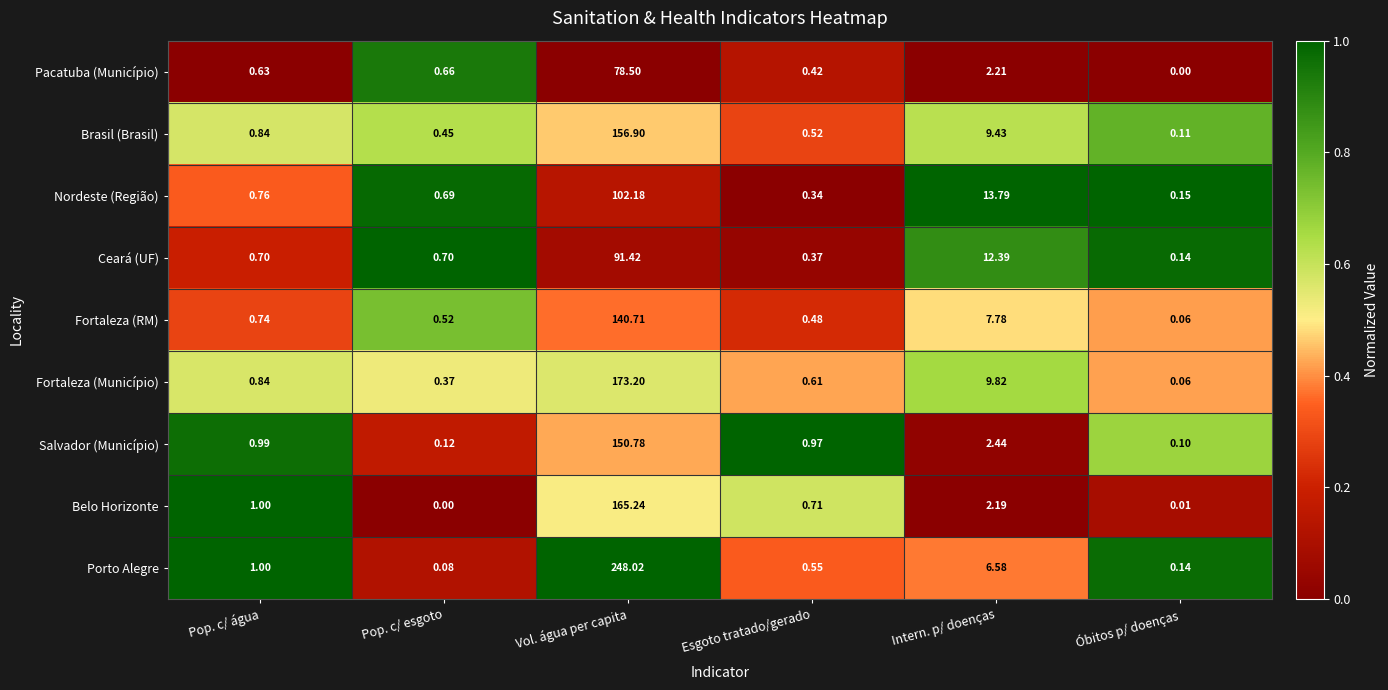

Where is Ceará (UF) nearest to the value 45?

Intern. p/ doenças